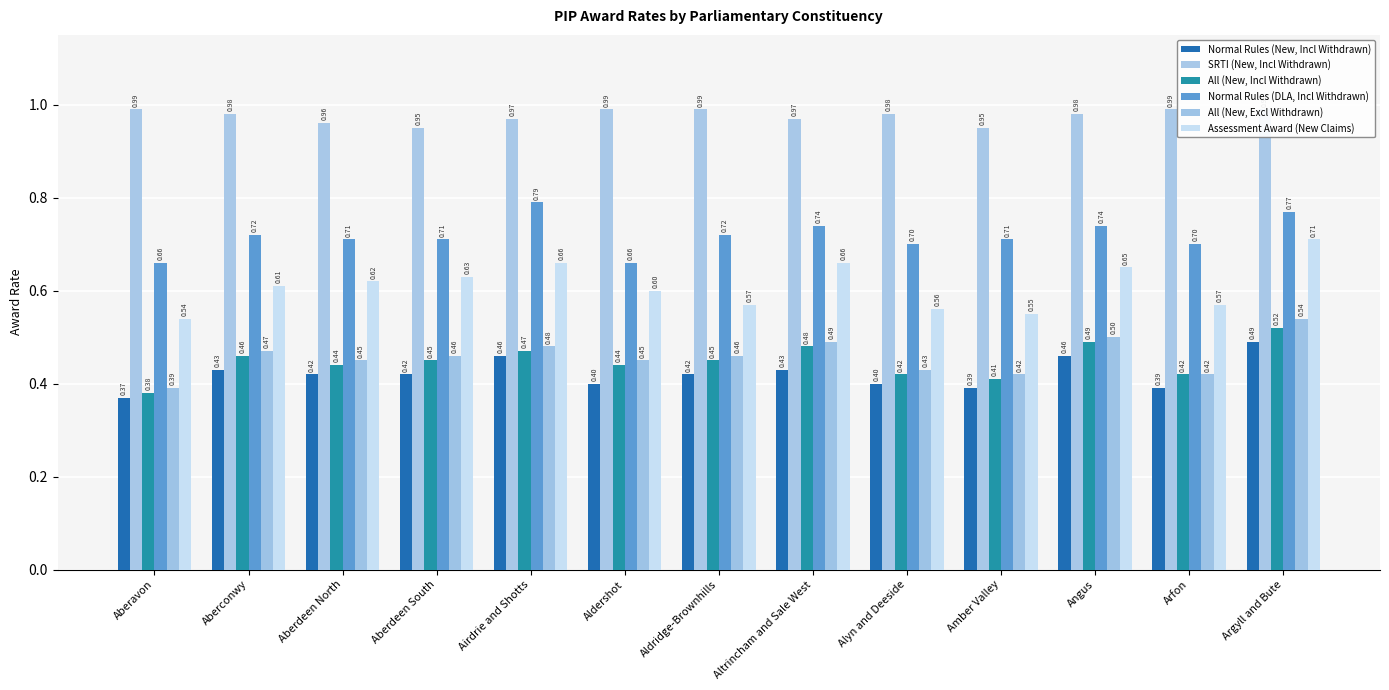

Reading left to right, list all the values displayed in this chart.

Normal Rules (New, Incl Withdrawn): Aberavon=0.4	Aberconwy=0.4	Aberdeen North=0.4	Aberdeen South=0.4	Airdrie and Shotts=0.5	Aldershot=0.4	Aldridge-Brownhills=0.4	Altrincham and Sale West=0.4	Alyn and Deeside=0.4	Amber Valley=0.4	Angus=0.5	Arfon=0.4	Argyll and Bute=0.5
SRTI (New, Incl Withdrawn): Aberavon=1.0	Aberconwy=1.0	Aberdeen North=1.0	Aberdeen South=0.9	Airdrie and Shotts=1.0	Aldershot=1.0	Aldridge-Brownhills=1.0	Altrincham and Sale West=1.0	Alyn and Deeside=1.0	Amber Valley=0.9	Angus=1.0	Arfon=1.0	Argyll and Bute=1.0
All (New, Incl Withdrawn): Aberavon=0.4	Aberconwy=0.5	Aberdeen North=0.4	Aberdeen South=0.5	Airdrie and Shotts=0.5	Aldershot=0.4	Aldridge-Brownhills=0.5	Altrincham and Sale West=0.5	Alyn and Deeside=0.4	Amber Valley=0.4	Angus=0.5	Arfon=0.4	Argyll and Bute=0.5
Normal Rules (DLA, Incl Withdrawn): Aberavon=0.7	Aberconwy=0.7	Aberdeen North=0.7	Aberdeen South=0.7	Airdrie and Shotts=0.8	Aldershot=0.7	Aldridge-Brownhills=0.7	Altrincham and Sale West=0.7	Alyn and Deeside=0.7	Amber Valley=0.7	Angus=0.7	Arfon=0.7	Argyll and Bute=0.8
All (New, Excl Withdrawn): Aberavon=0.4	Aberconwy=0.5	Aberdeen North=0.5	Aberdeen South=0.5	Airdrie and Shotts=0.5	Aldershot=0.5	Aldridge-Brownhills=0.5	Altrincham and Sale West=0.5	Alyn and Deeside=0.4	Amber Valley=0.4	Angus=0.5	Arfon=0.4	Argyll and Bute=0.5
Assessment Award (New Claims): Aberavon=0.5	Aberconwy=0.6	Aberdeen North=0.6	Aberdeen South=0.6	Airdrie and Shotts=0.7	Aldershot=0.6	Aldridge-Brownhills=0.6	Altrincham and Sale West=0.7	Alyn and Deeside=0.6	Amber Valley=0.6	Angus=0.7	Arfon=0.6	Argyll and Bute=0.7